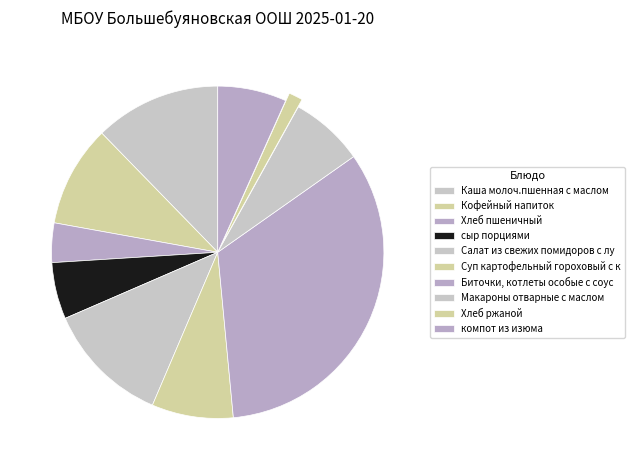

What percentage is the сыр порциями slice, to the nearest percent?

6%